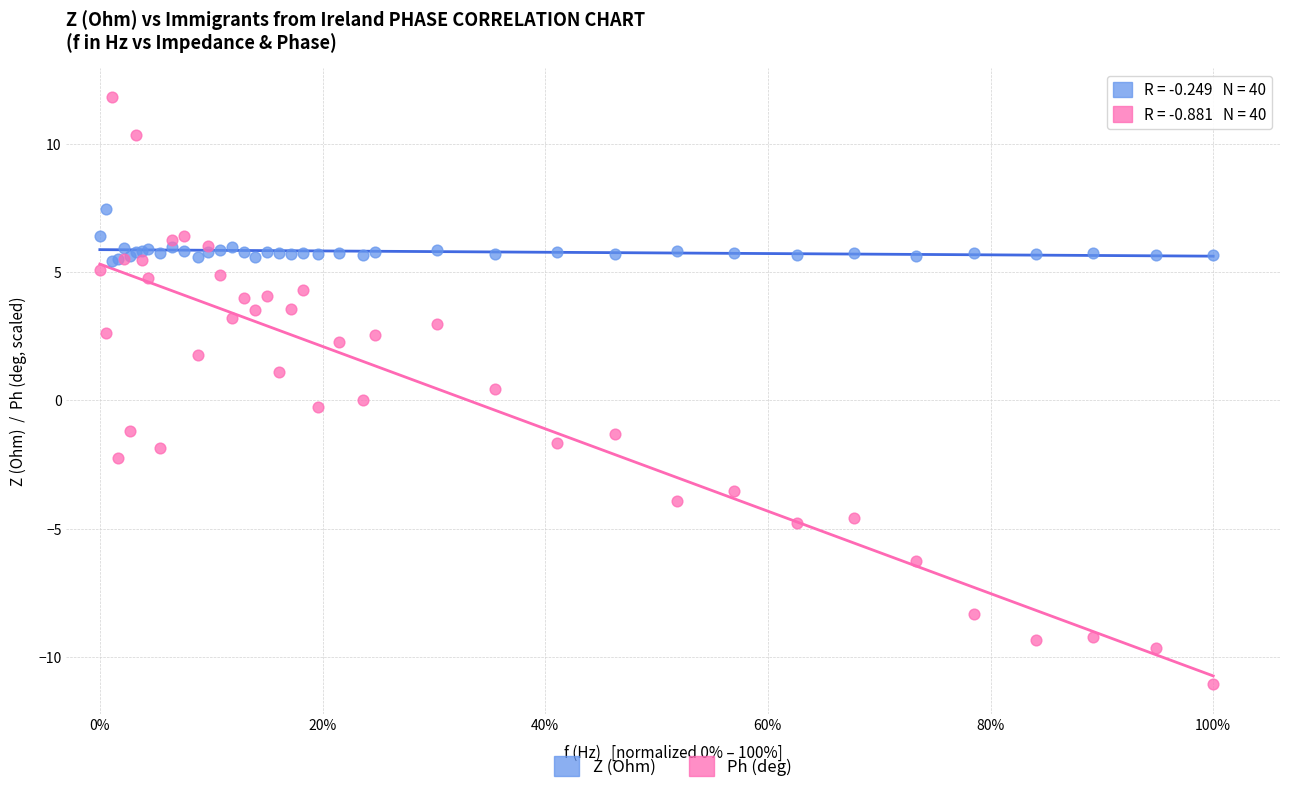

What are all the series names shown in the legend?

Z (Ohm), Ph (deg)